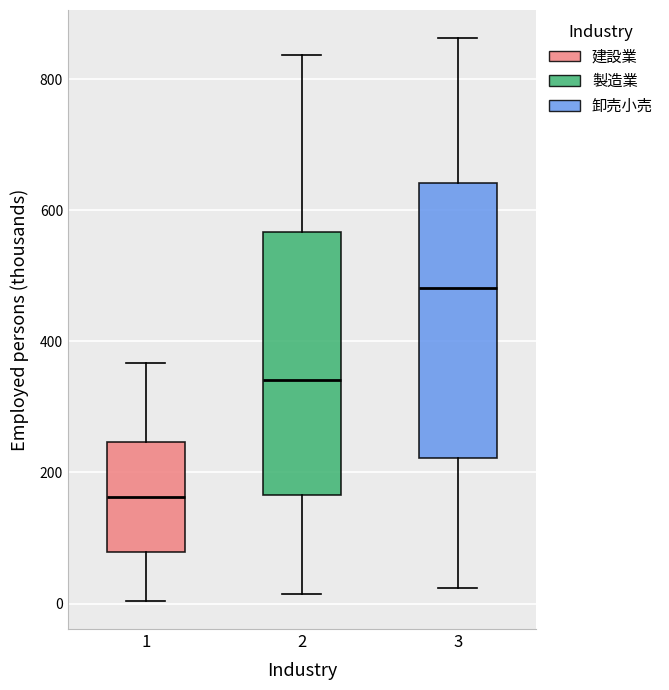

Which box's median line is the lowest?

1